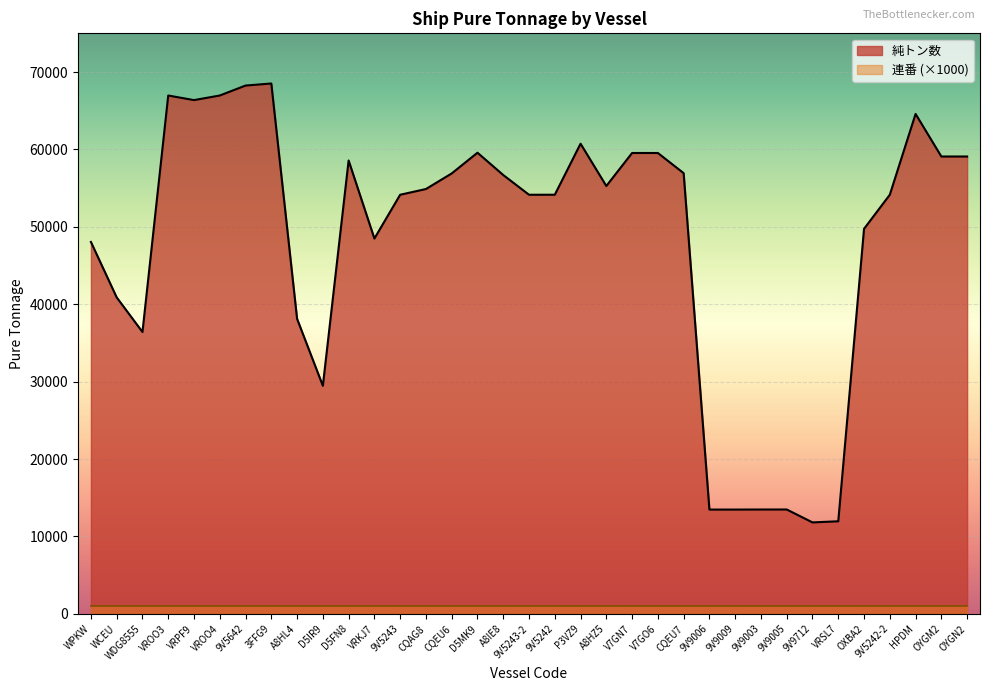

True or false: the data shows 77559 at 9V5242-2.

False